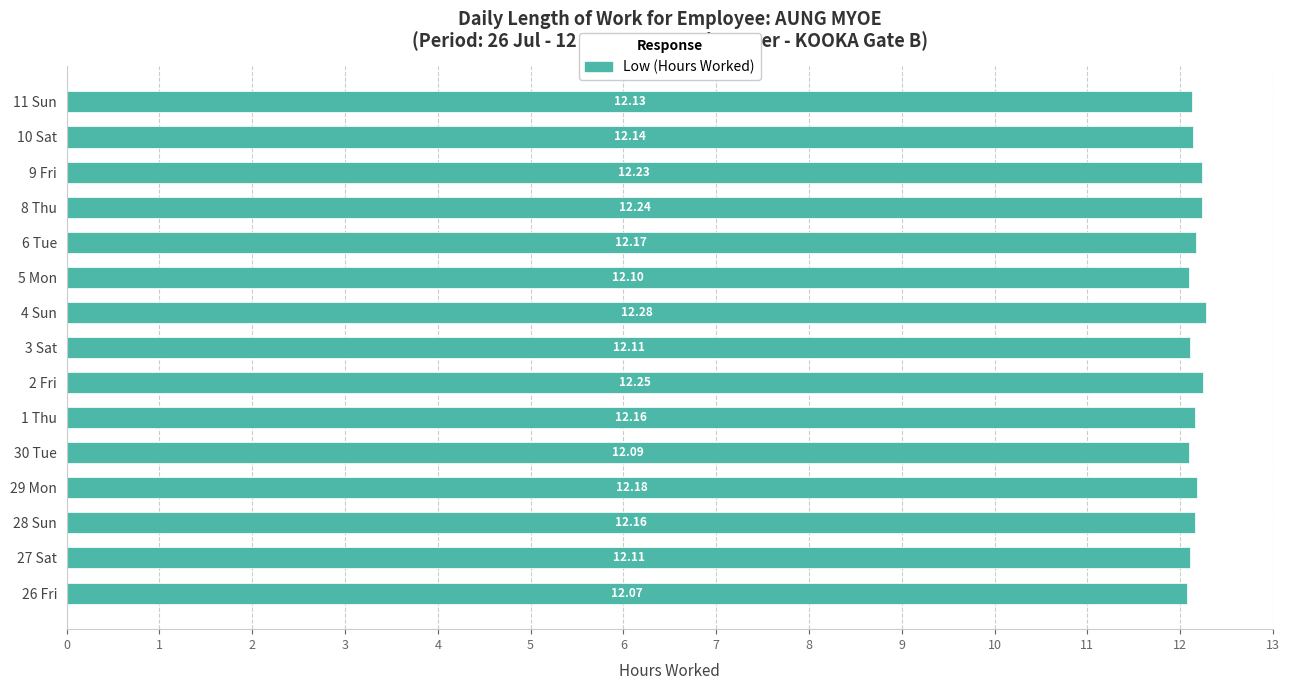

Between 3 Sat and 8 Thu, which is larger?

8 Thu